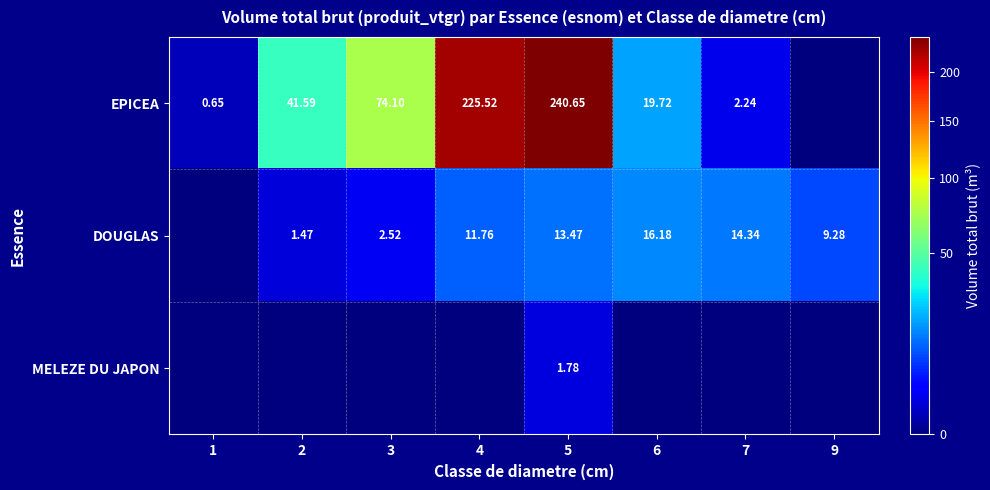

Rank the series at 5 from lowest to highest value.

MELEZE DU JAPON, DOUGLAS, EPICEA